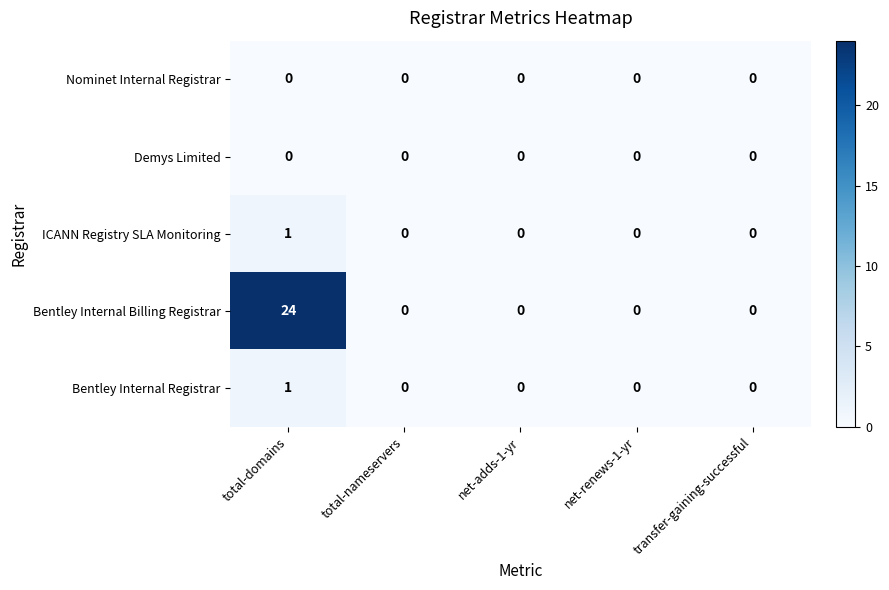

True or false: Bentley Internal Billing Registrar has a value of 0 at total-nameservers.

True